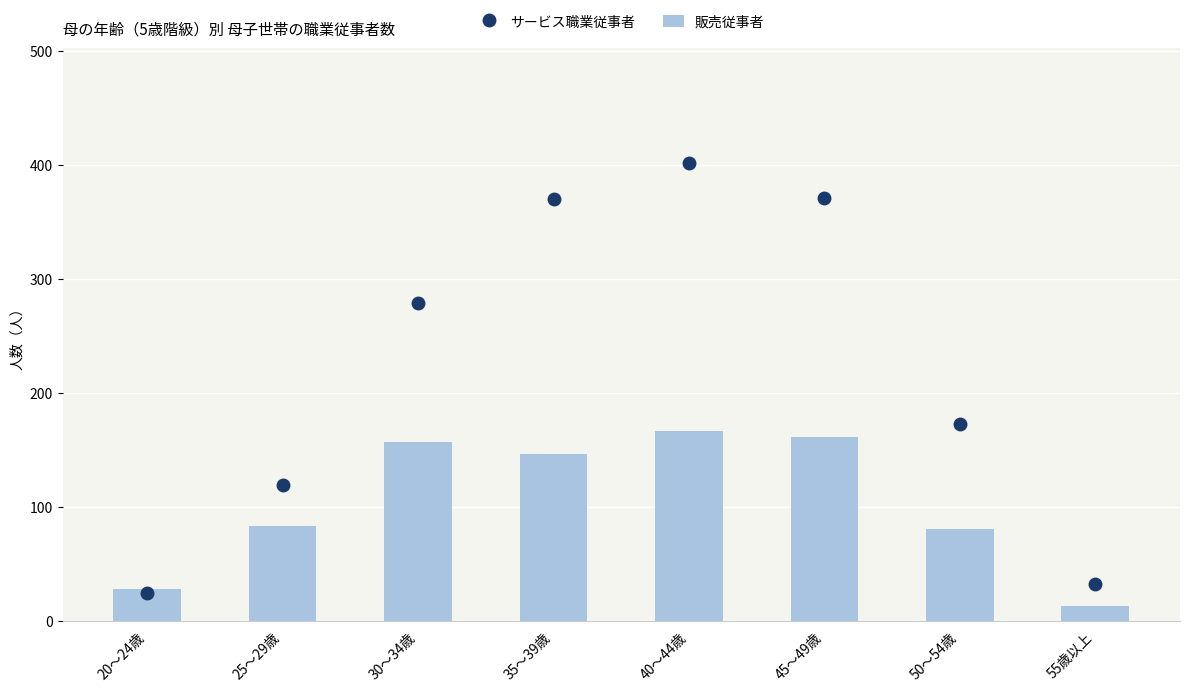

What is the difference between the second highest and minimum values in the サービス職業従事者 series?

347